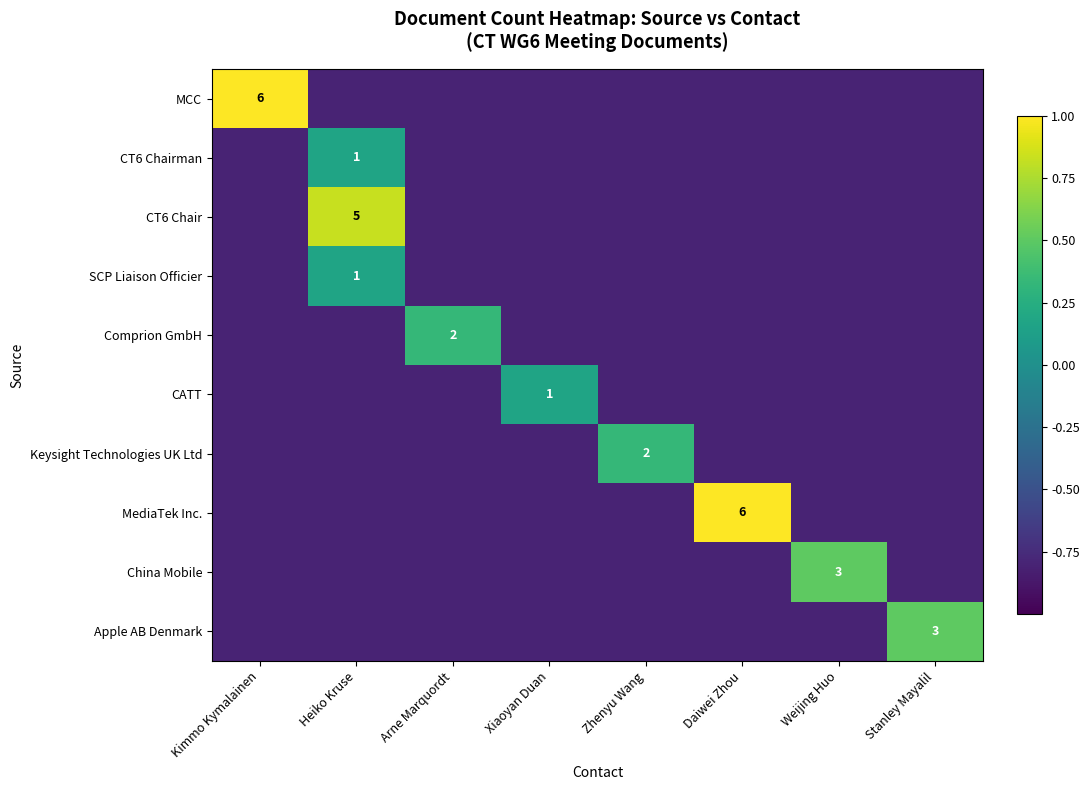

True or false: SCP Liaison Officier has a value of 0.2 at Heiko Kruse.

False